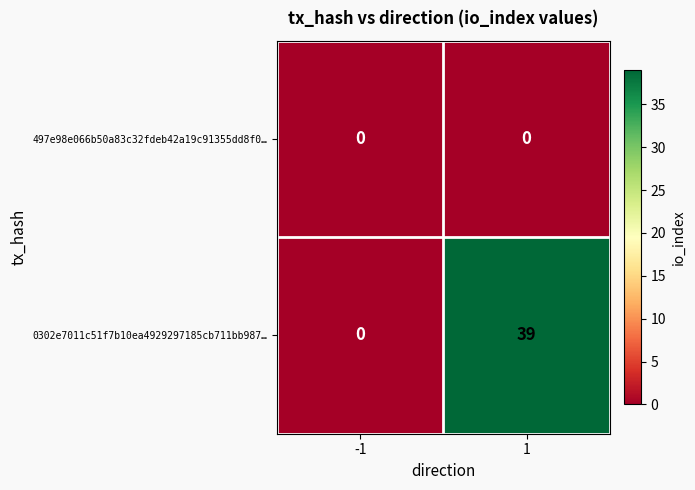

Rank the series by their average value, from highest to lowest.

0302e7011c51f7b10ea4929297185cb711bb987…, 497e98e066b50a83c32fdeb42a19c91355dd8f0…